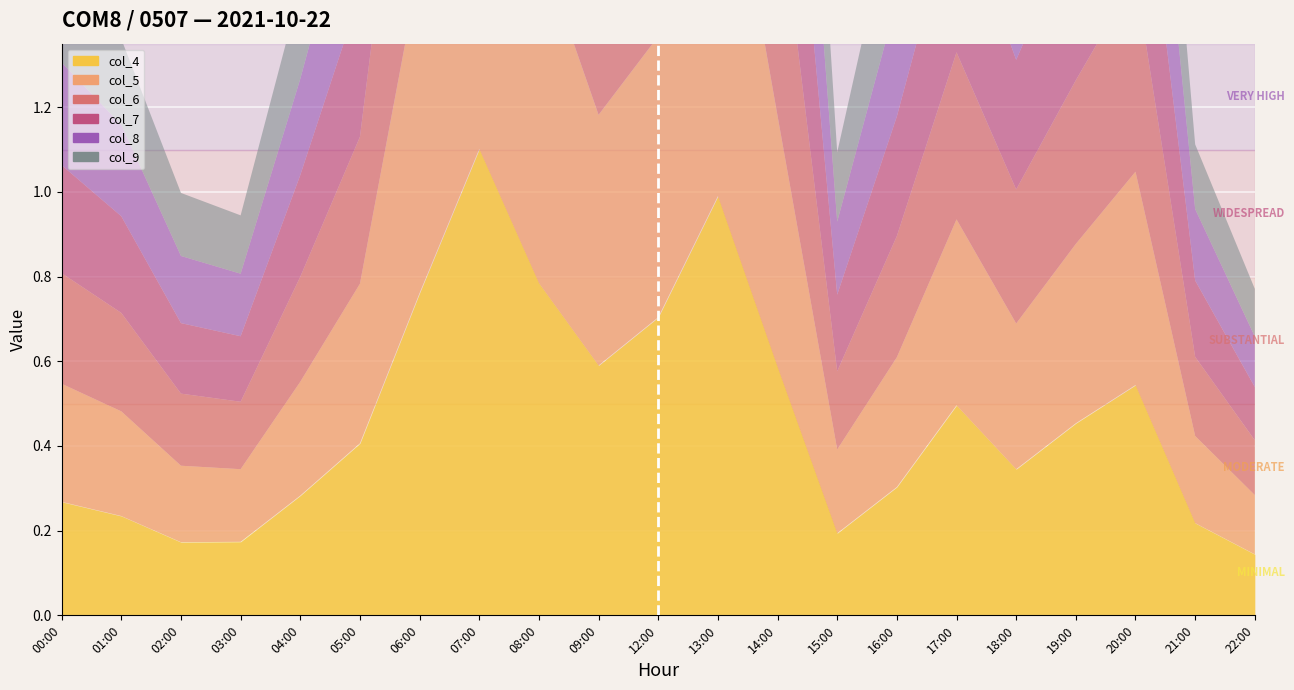

Is it true that col_9 equals 1.3 at 13:00?

False